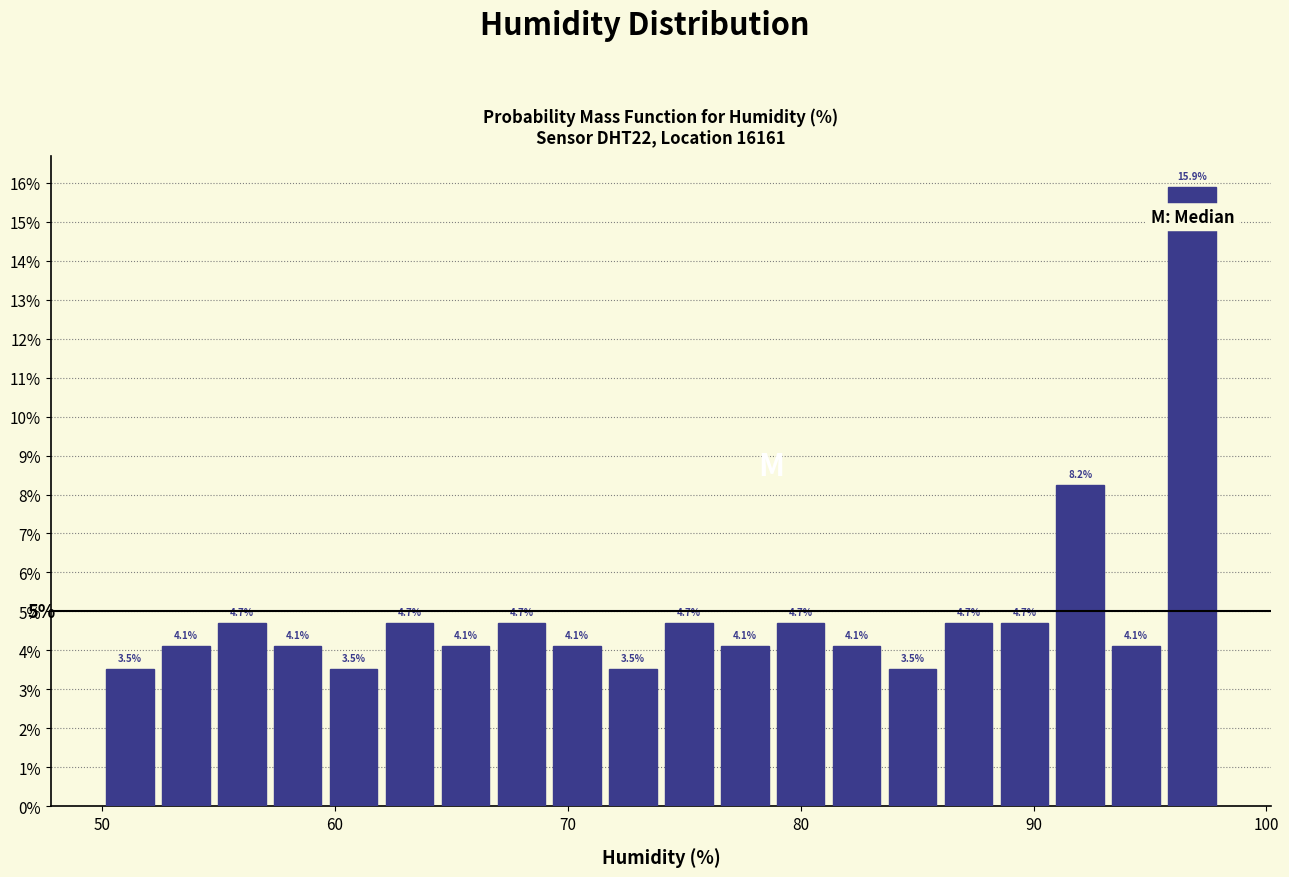

Around what value on the x-axis is the tallest bar? Give the approximate position of its centre, as read against the axis.

97